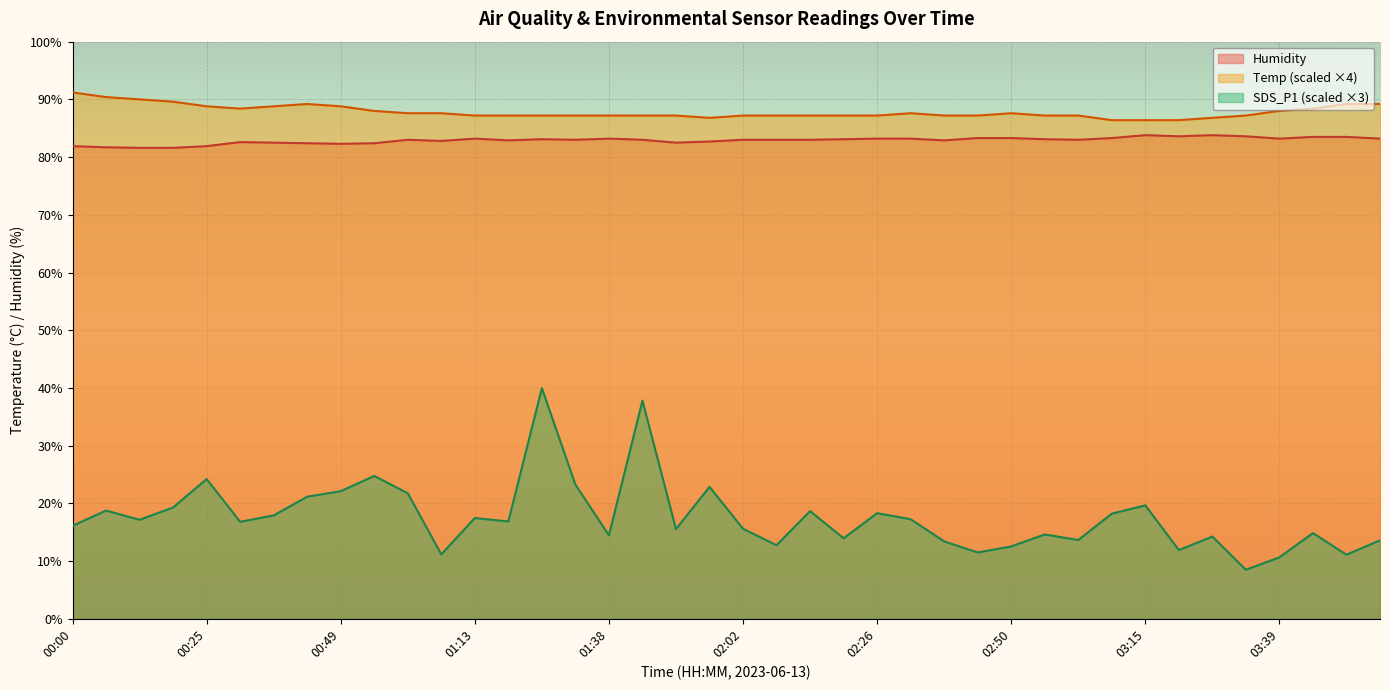

Reading right to left, transcribe all the data shown in this chart.

SDS_P1: 03:57=13.6	03:51=11.1	03:45=14.9	03:39=10.6	03:33=8.5	03:27=14.2	03:21=11.9	03:15=19.6	03:09=18.2	03:03=13.6	02:56=14.6	02:50=12.5	02:44=11.5	02:38=13.4	02:32=17.2	02:26=18.3	02:20=14.0	02:14=18.7	02:08=12.8	02:02=15.6	01:56=22.9	01:50=15.5	01:44=37.8	01:38=14.5	01:32=23.2	01:26=40.0	01:20=16.9	01:13=17.5	01:07=11.2	01:01=21.8	00:55=24.8	00:49=22.1	00:43=21.1	00:37=17.9	00:31=16.8	00:25=24.2	00:19=19.3	00:12=17.2	00:06=18.8	00:00=16.1
Temp: 03:57=89.2	03:51=89.2	03:45=88.4	03:39=88.0	03:33=87.2	03:27=86.8	03:21=86.4	03:15=86.4	03:09=86.4	03:03=87.2	02:56=87.2	02:50=87.6	02:44=87.2	02:38=87.2	02:32=87.6	02:26=87.2	02:20=87.2	02:14=87.2	02:08=87.2	02:02=87.2	01:56=86.8	01:50=87.2	01:44=87.2	01:38=87.2	01:32=87.2	01:26=87.2	01:20=87.2	01:13=87.2	01:07=87.6	01:01=87.6	00:55=88.0	00:49=88.8	00:43=89.2	00:37=88.8	00:31=88.4	00:25=88.8	00:19=89.6	00:12=90.0	00:06=90.4	00:00=91.2
Humidity: 03:57=83.2	03:51=83.5	03:45=83.5	03:39=83.2	03:33=83.6	03:27=83.8	03:21=83.6	03:15=83.8	03:09=83.3	03:03=83.0	02:56=83.1	02:50=83.3	02:44=83.3	02:38=82.9	02:32=83.2	02:26=83.2	02:20=83.1	02:14=83.0	02:08=83.0	02:02=83.0	01:56=82.7	01:50=82.5	01:44=83.0	01:38=83.2	01:32=83.0	01:26=83.1	01:20=82.9	01:13=83.2	01:07=82.8	01:01=83.0	00:55=82.4	00:49=82.3	00:43=82.4	00:37=82.5	00:31=82.6	00:25=81.9	00:19=81.6	00:12=81.6	00:06=81.7	00:00=81.9